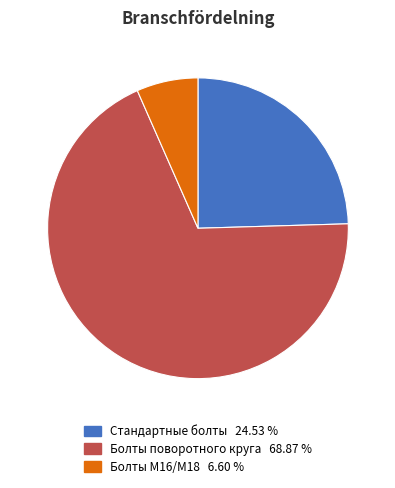

Count the number of slices in the pie.

3